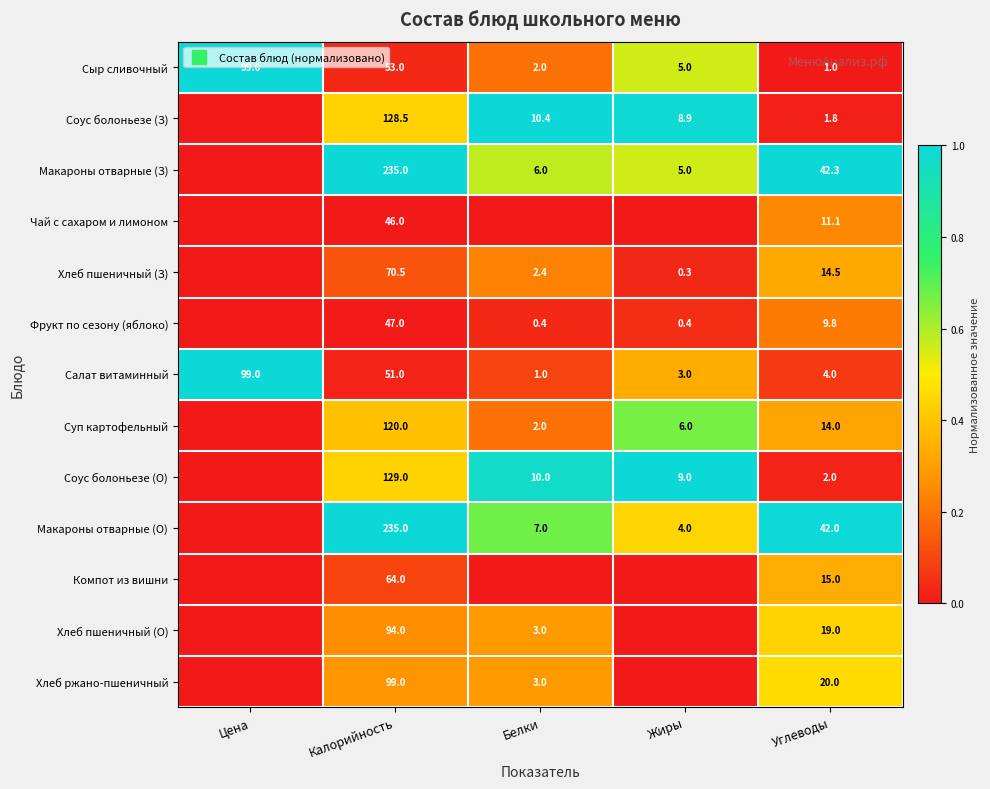

At how many categories does at least one series exceed 0?

5